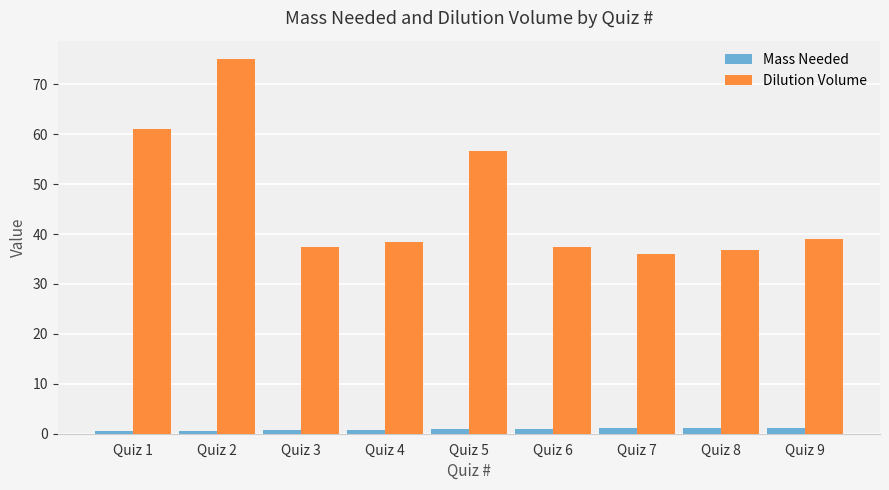

What is the minimum value shown in the chart?

0.5